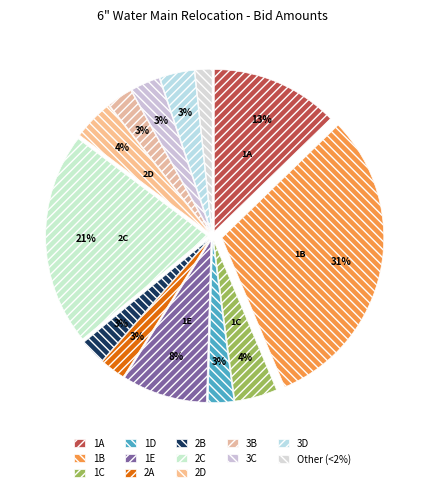

Count the number of slices in the pie.

13